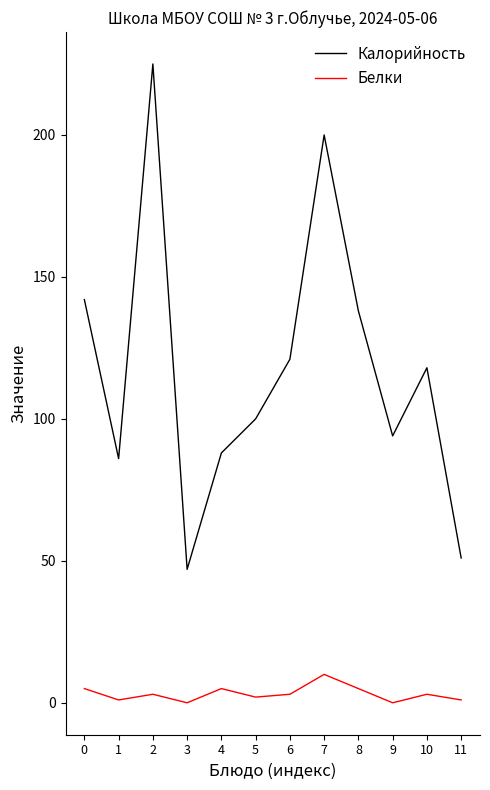

In Белки, how many points are higher than both neighbors (excluding endpoints)?

4